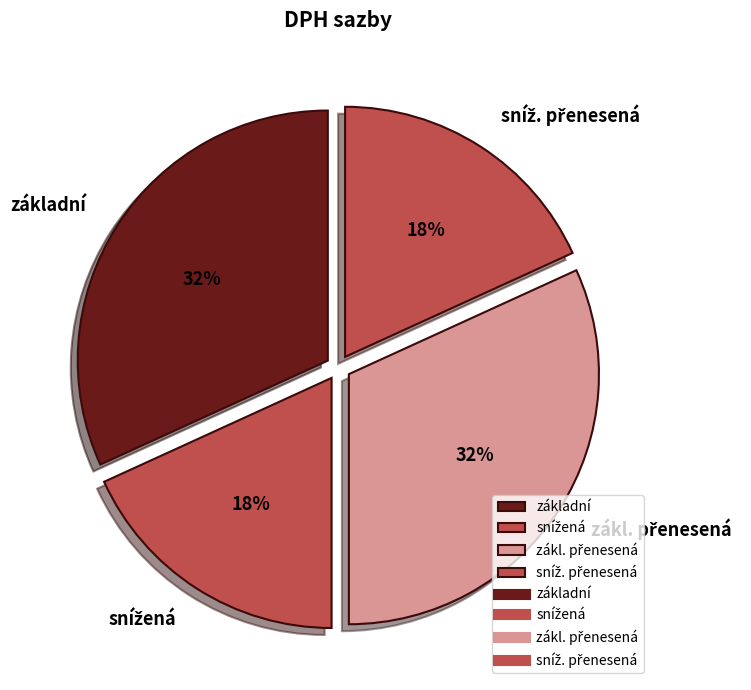

Does any single category account for the majority?

No